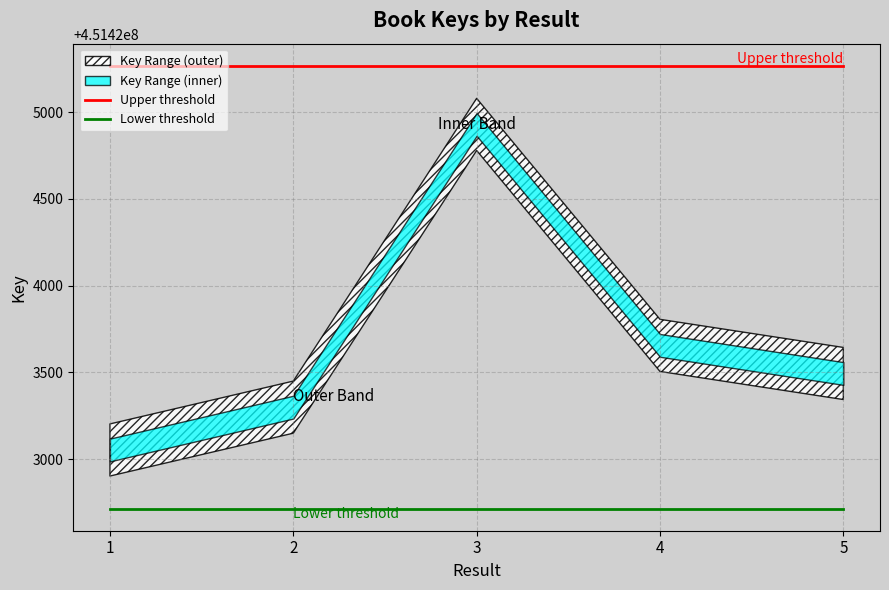

How many distinct data groups are displayed?

2